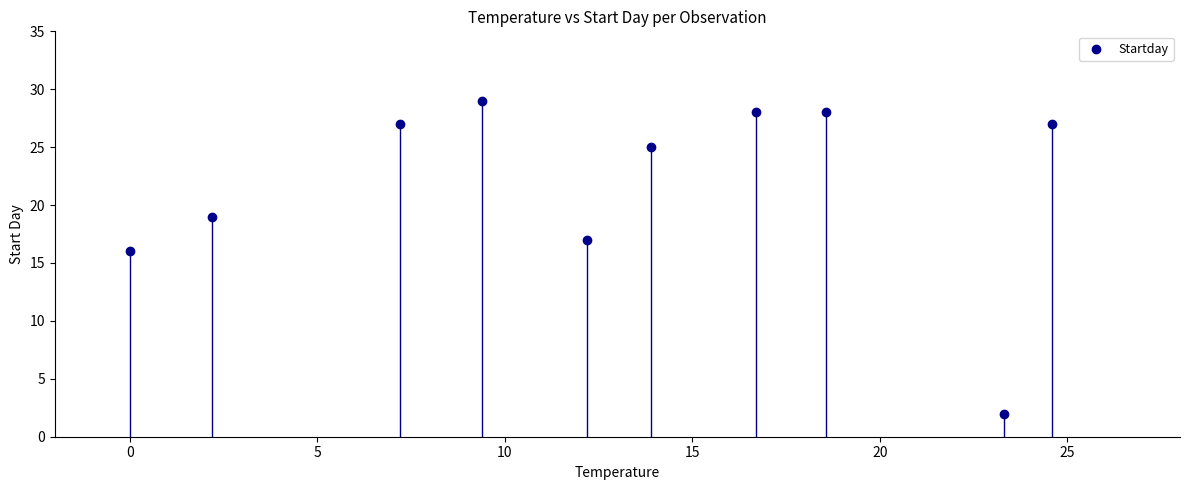

What Y value in the scatter plot is closest to 15?

16